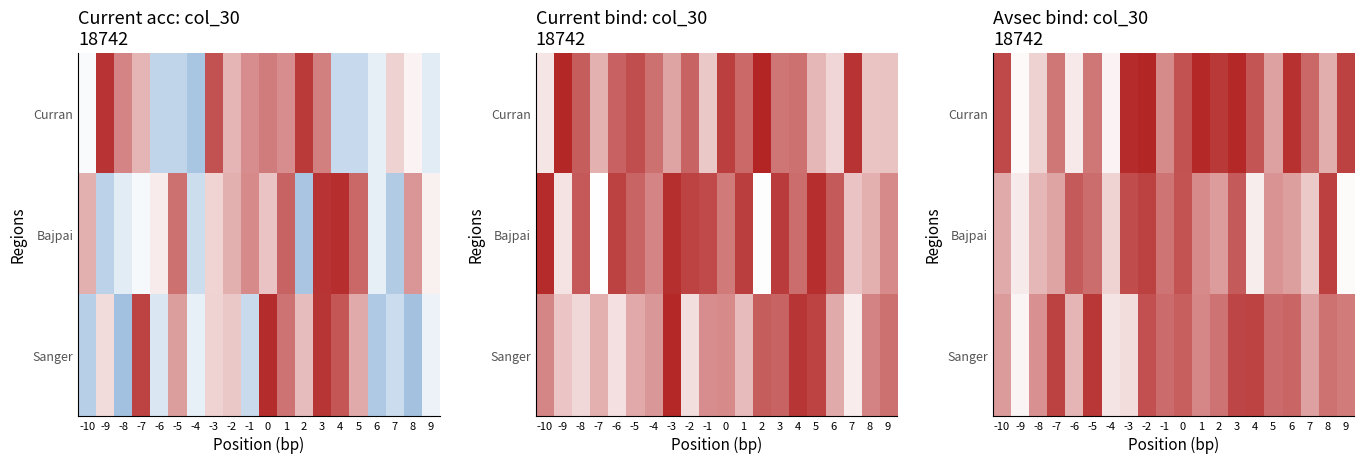

Rank the series by their average value, from lowest to highest.

Bajpai, Sanger, Curran